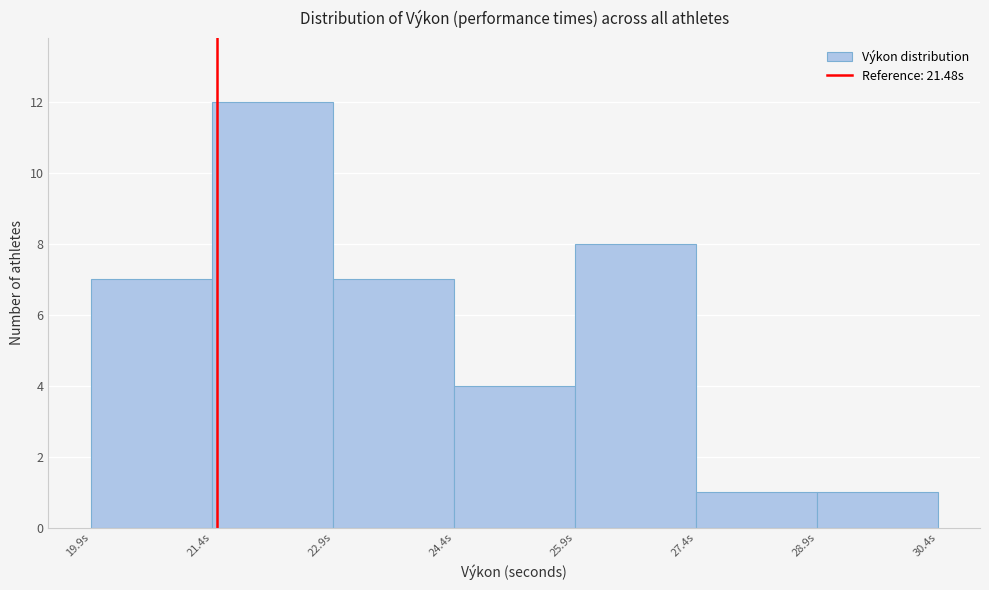

Reading left to right, list every bar in this chart as the range it spans on the x-axis followed by its height. Neither the bar edges nor the heights are printed on the chart, so give them approximately, as read against the axes.

19.92 to 21.42: 7
21.42 to 22.92: 12
22.92 to 24.42: 7
24.42 to 25.92: 4
25.92 to 27.42: 8
27.42 to 28.92: 1
28.92 to 30.42: 1